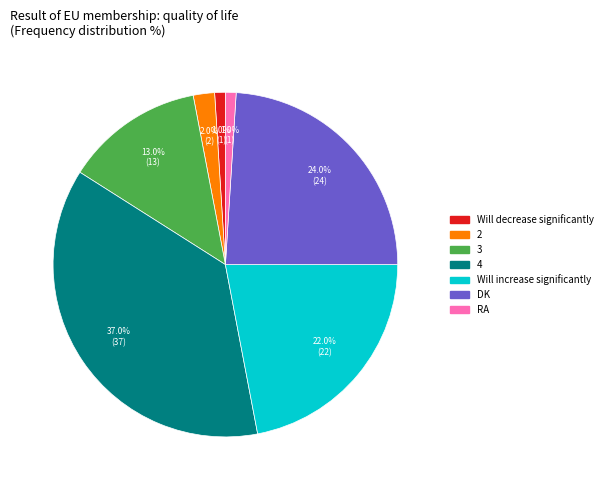

What is the ratio of the value at 2 to the value at RA?

2.0